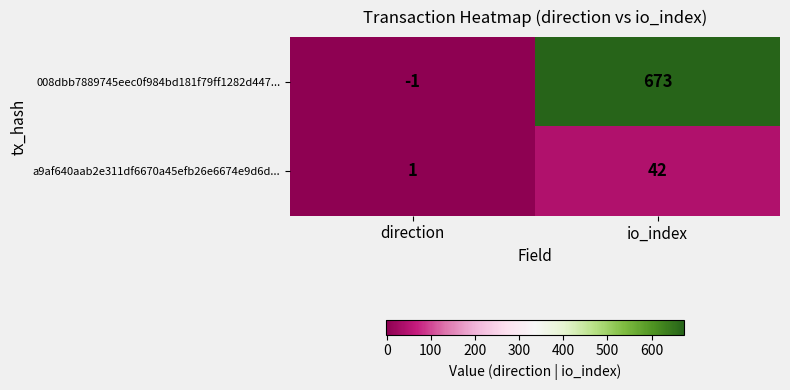

Reading left to right, list all the values displayed in this chart.

008dbb7889745eec0f984bd181f79ff1282d447...: -1	673
a9af640aab2e311df6670a45efb26e6674e9d6d...: 1	42